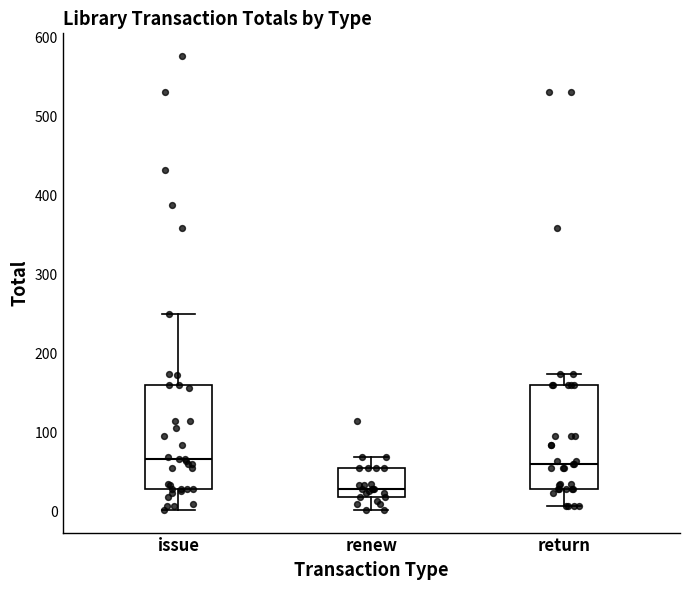

Where does the lower whisker of the box for return end on the y-axis? The values are not printed on the chart, so give them approximately, as read against the axis.

10